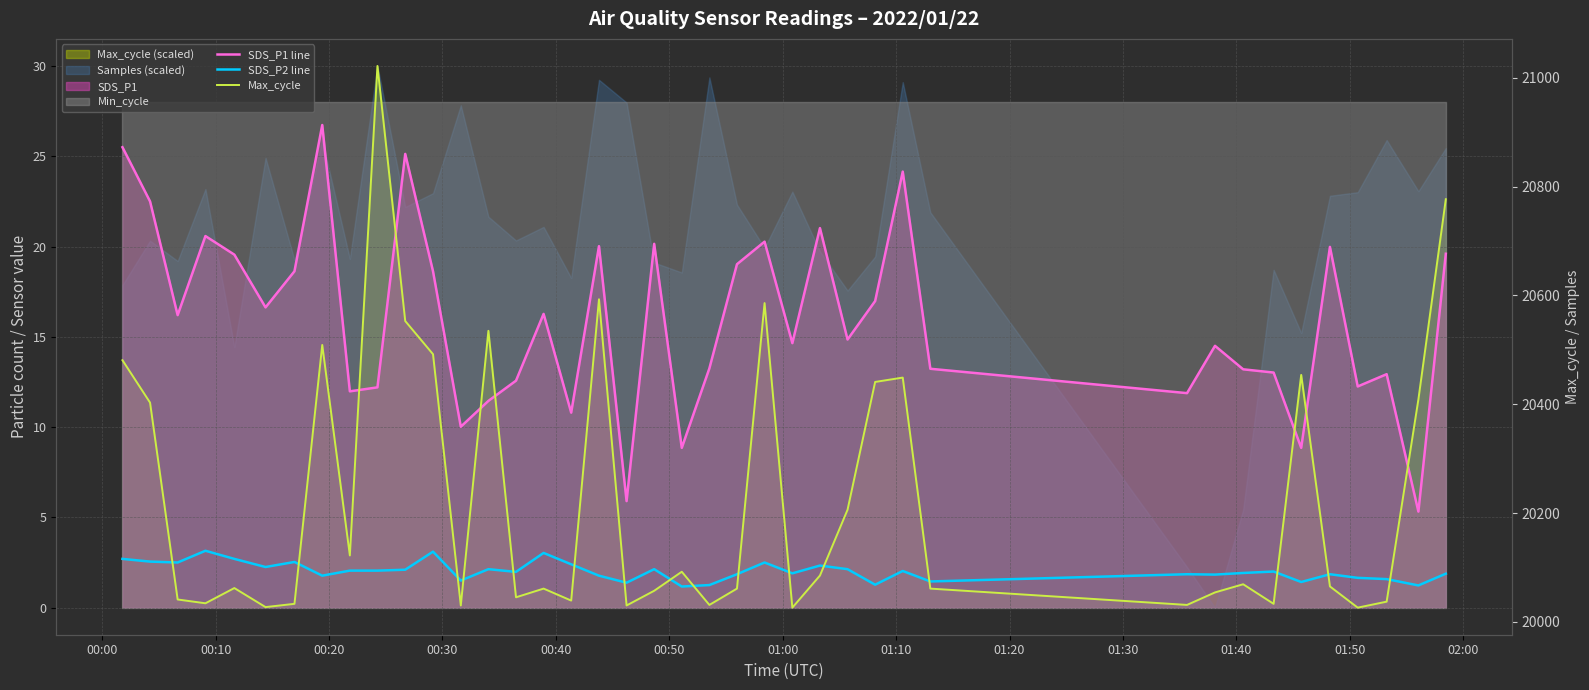

True or false: Max_cycle has more than 1 points higher than both neighbors.

True